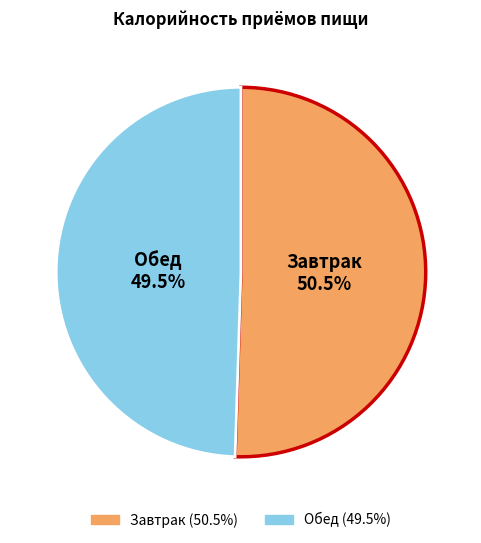

Approximately how many times larger is the value at Завтрак compared to Обед?

1.0